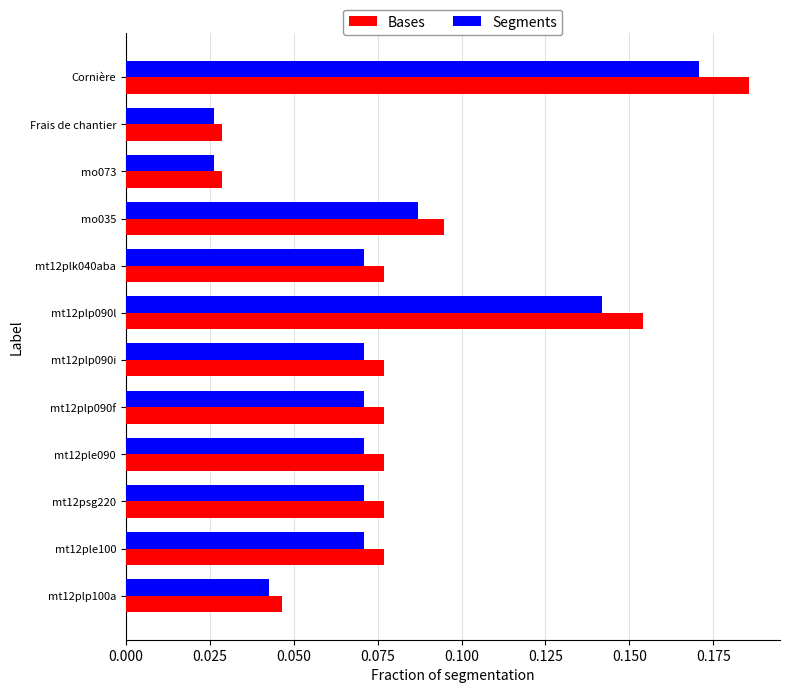

Count the Bases values in the range 0 to 1.

12